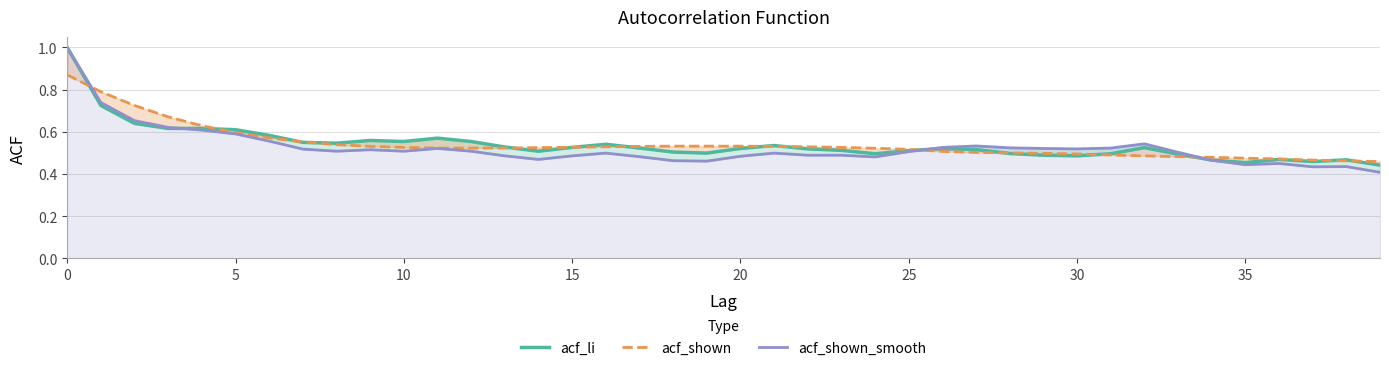

At which category does the chart reach its minimum across all series?

39